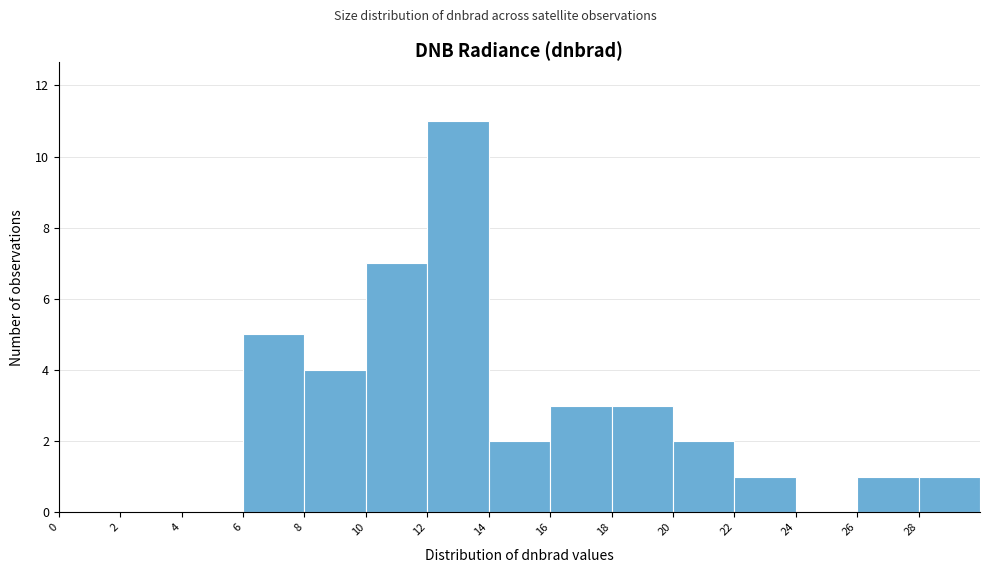

Over which range of the x-axis is the bar tallest?

12 to 14